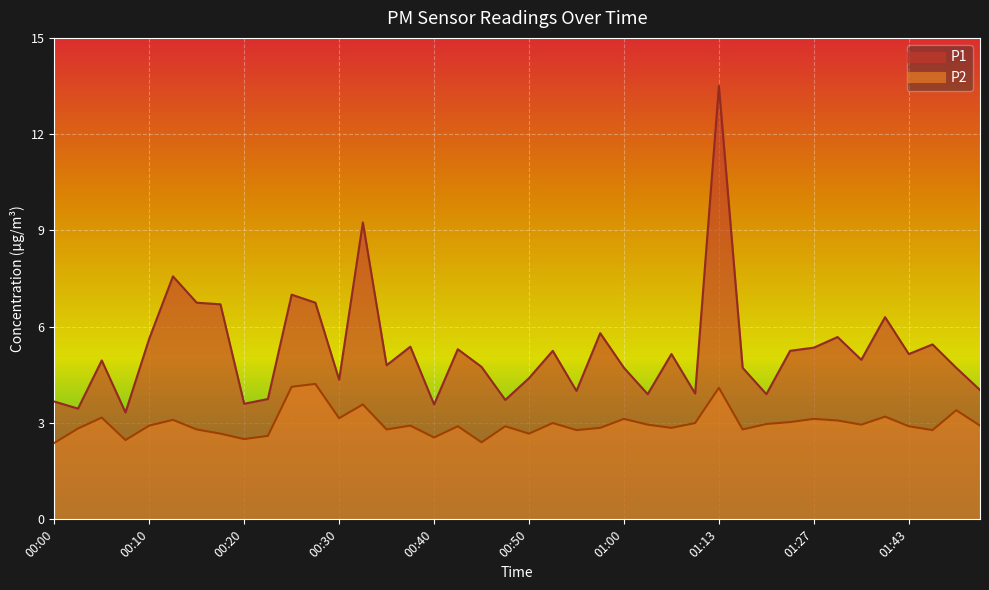

What position from the right is 00:03?

39